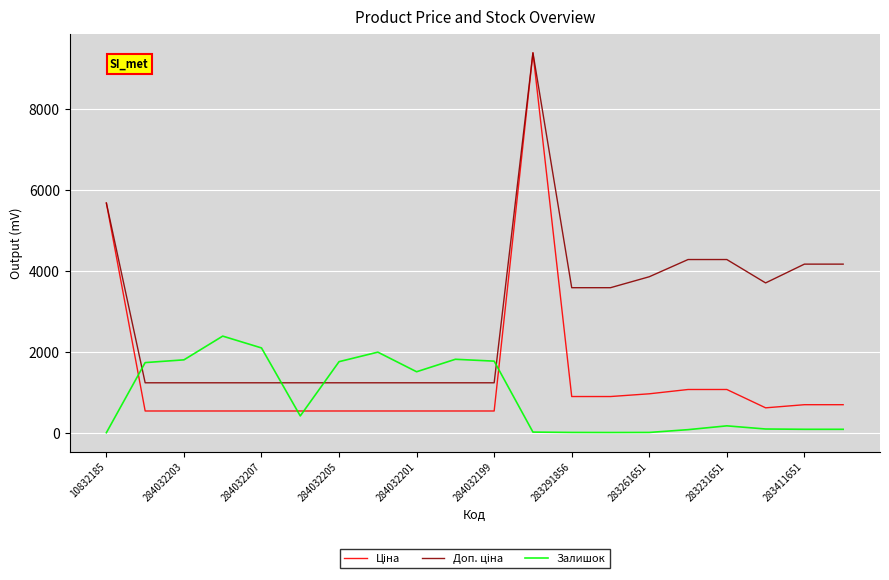

What is the greatest value displayed?

9384.0